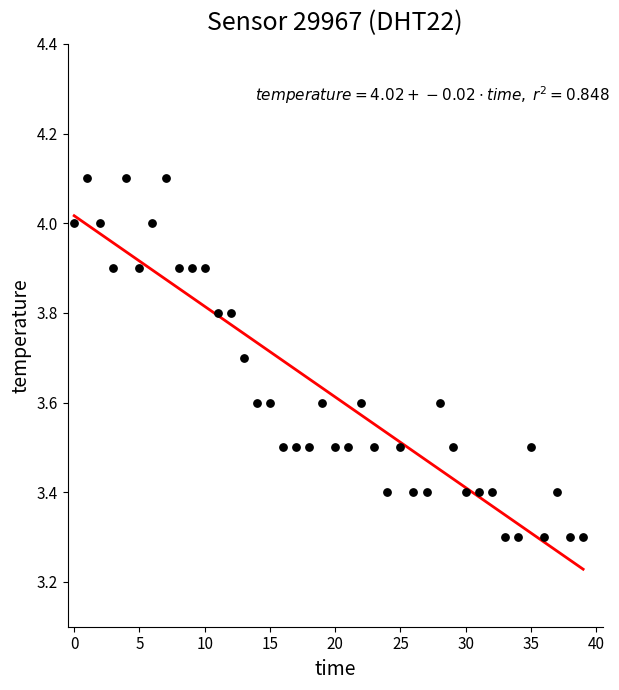

What is the range of Y values (max minus min)?

0.8